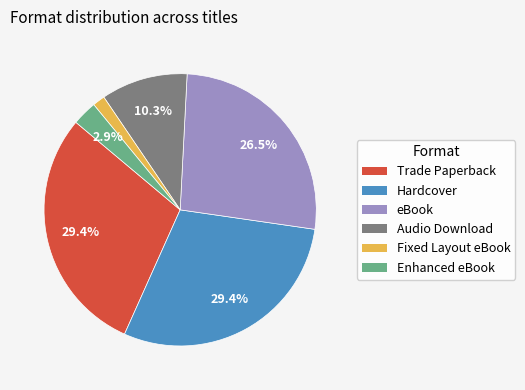

Between Fixed Layout eBook and Enhanced eBook, which is larger?

Enhanced eBook